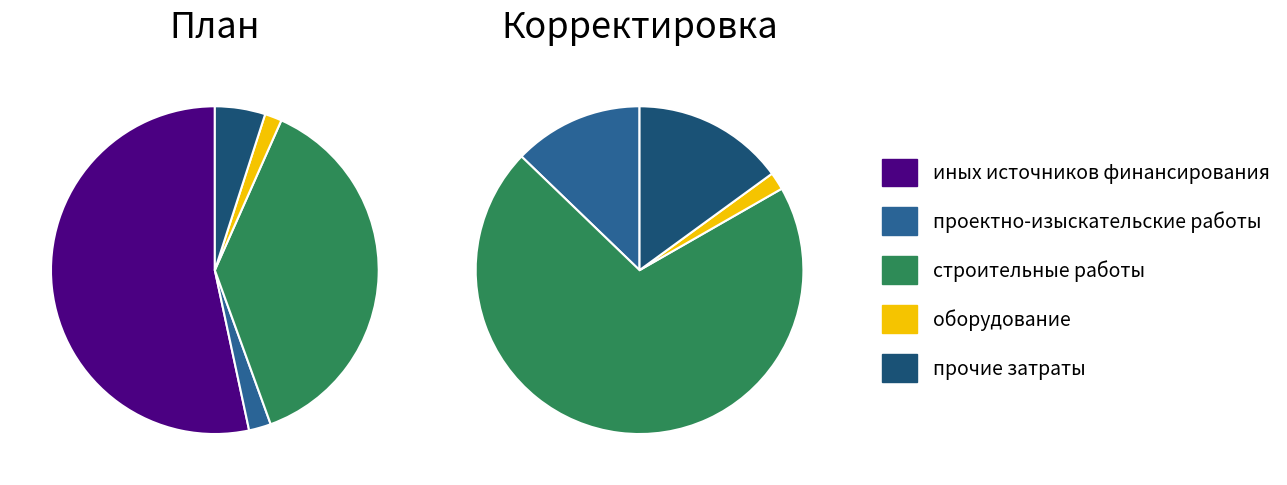

What percentage is the прочие затраты slice, to the nearest percent?

5%